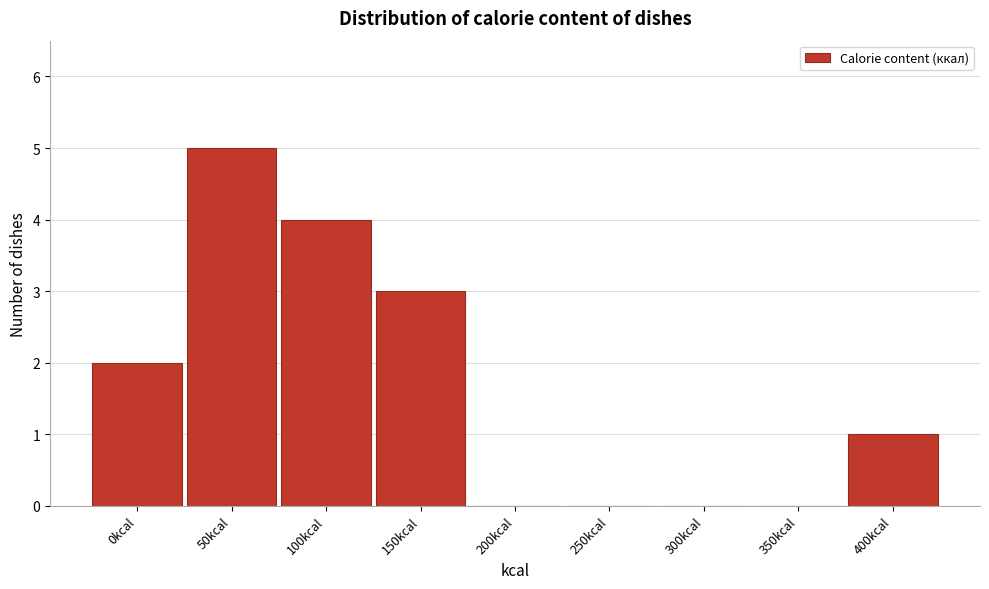

Reading left to right, list all the values displayed in this chart.

0kcal=2	50kcal=5	100kcal=4	150kcal=3	200kcal=0	250kcal=0	300kcal=0	350kcal=0	400kcal=1